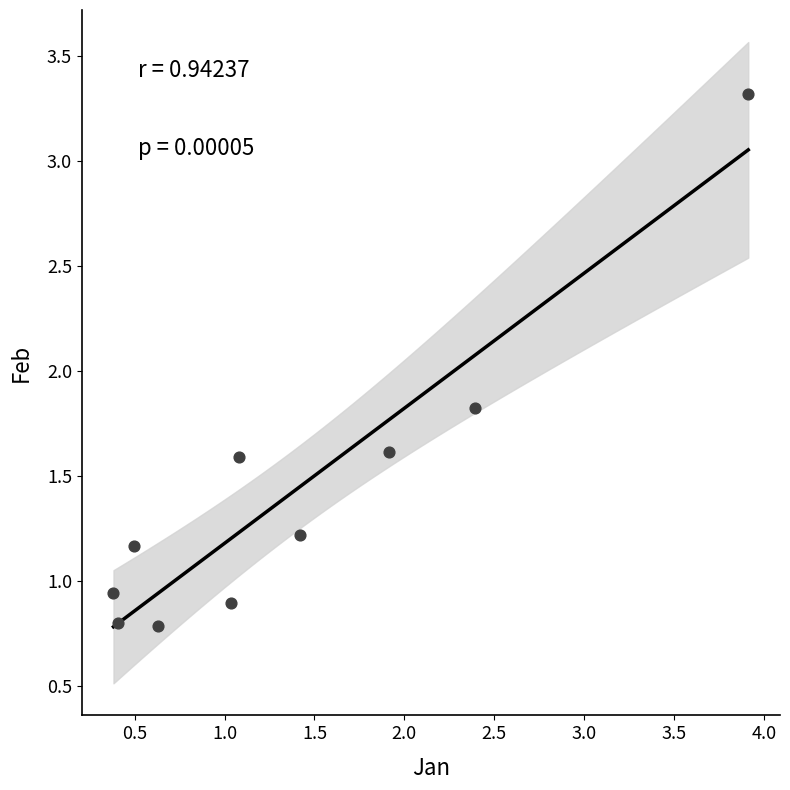

What is the average Y value?

1.4